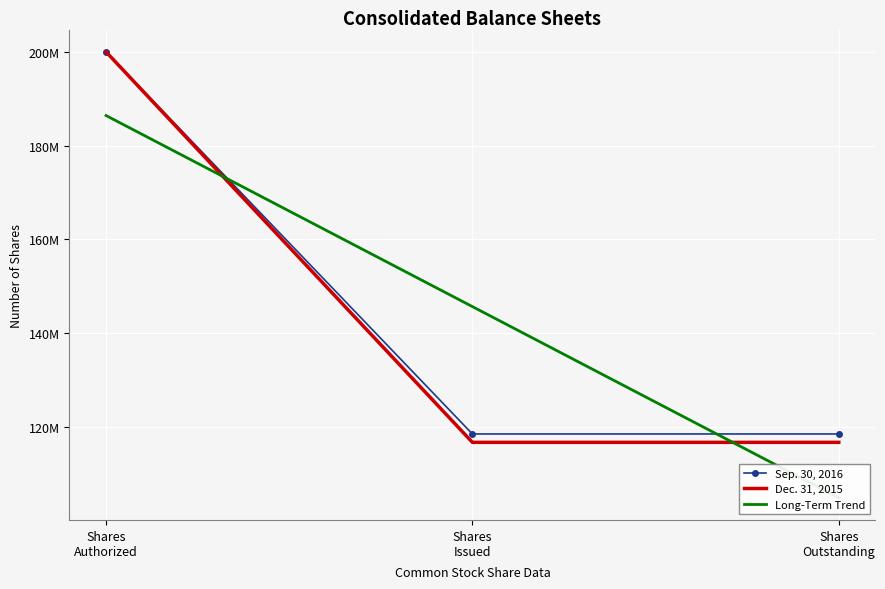

What is the label of the 1st point from the left?

Shares
Authorized